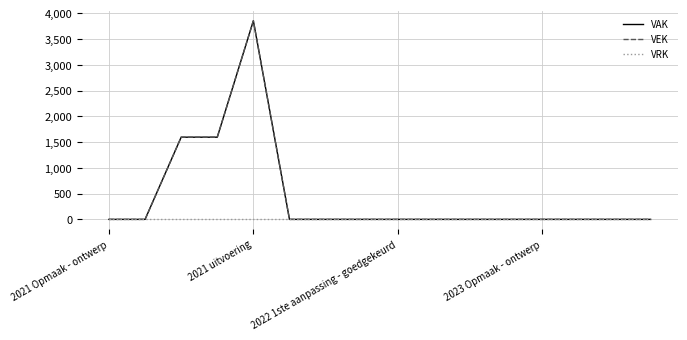

At which category does the chart reach its minimum across all series?

2021 Opmaak - ontwerp